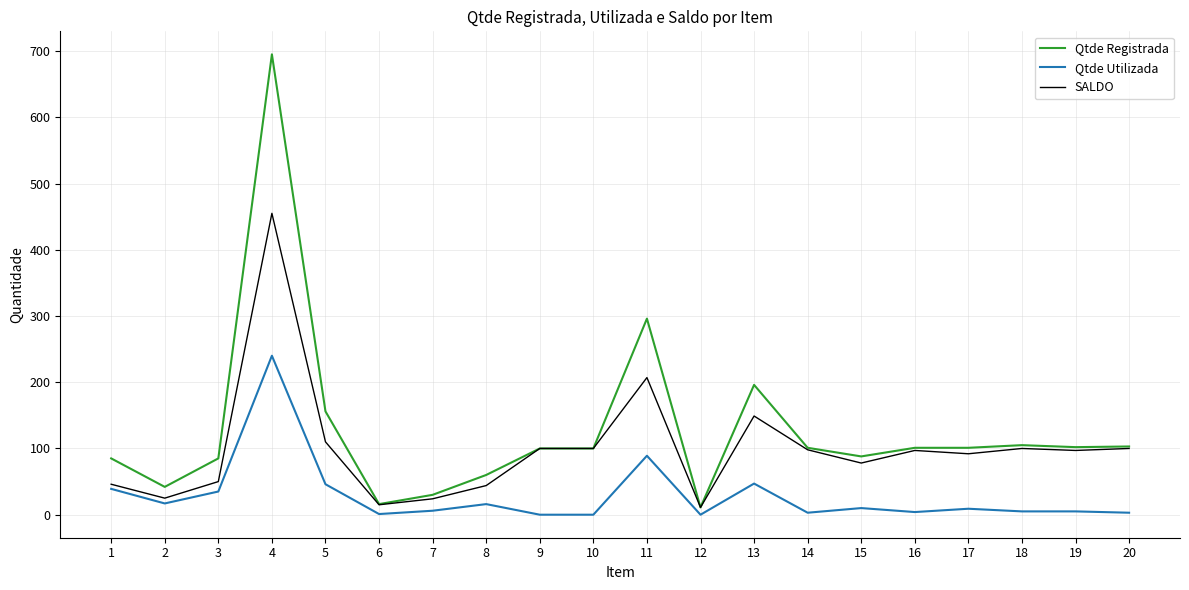

List the series in order of their overall mean, highest first.

Qtde Registrada, SALDO, Qtde Utilizada